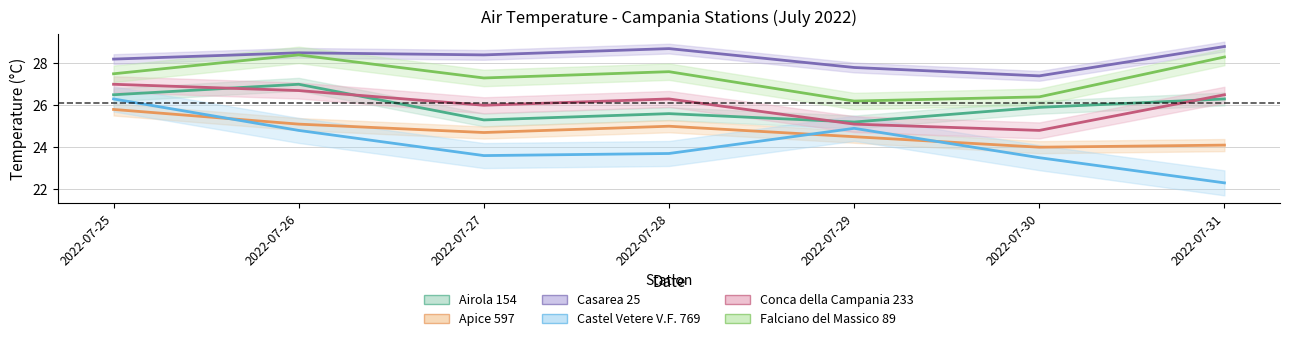

What is the average value of the Conca della Campania 233 series?

26.1